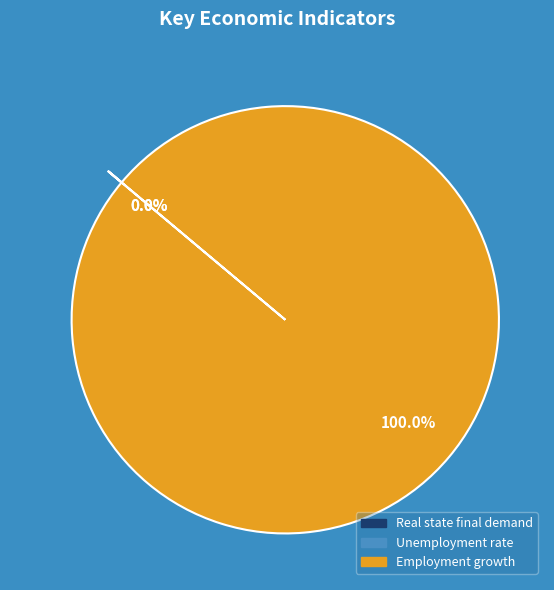

What is the majority slice?

Employment growth